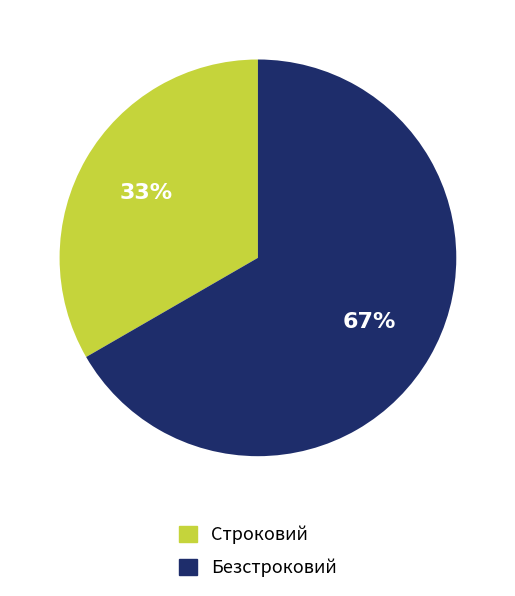

What is the ratio of the value at Строковий to the value at Безстроковий?

0.5